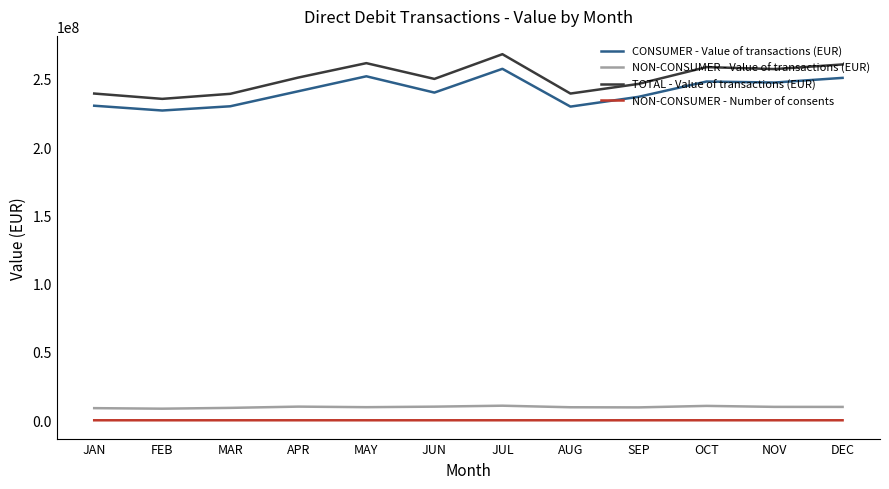

At which category is the sum across all series the highest?

JUL